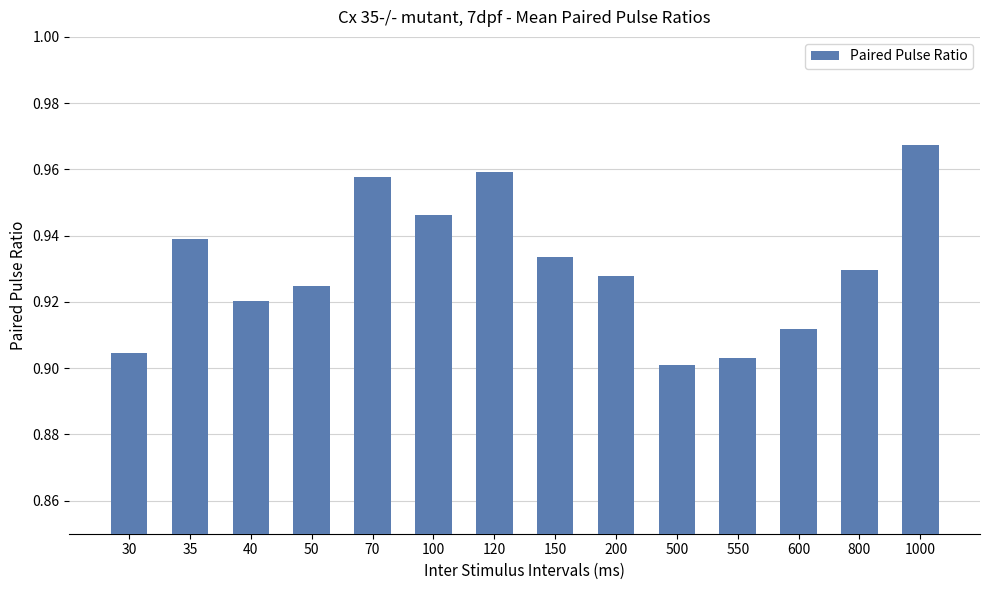

What is the sum of all values?

13.0